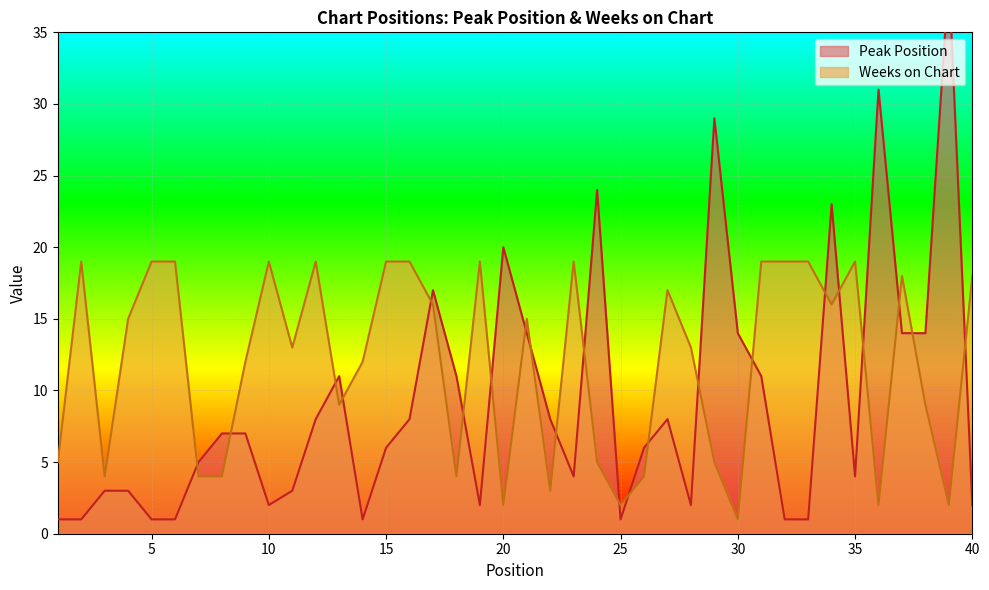

The Peak Position series shows 1 at 25. True or false?

True